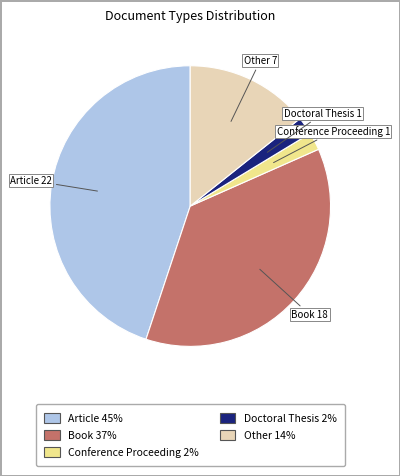

Does any single category account for the majority?

No